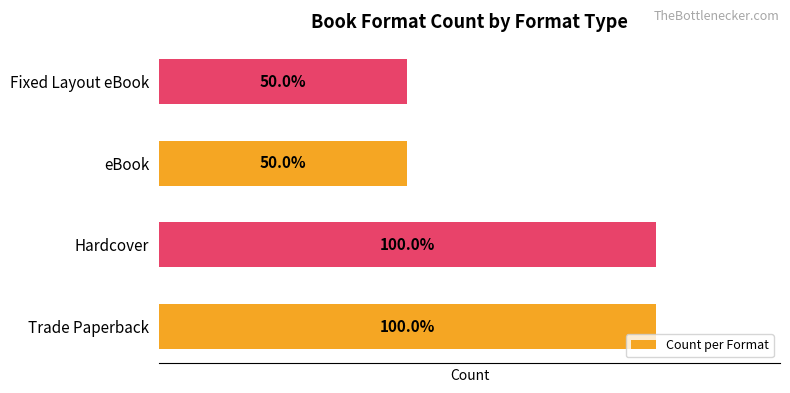

What is the difference between the second highest and minimum values?

1